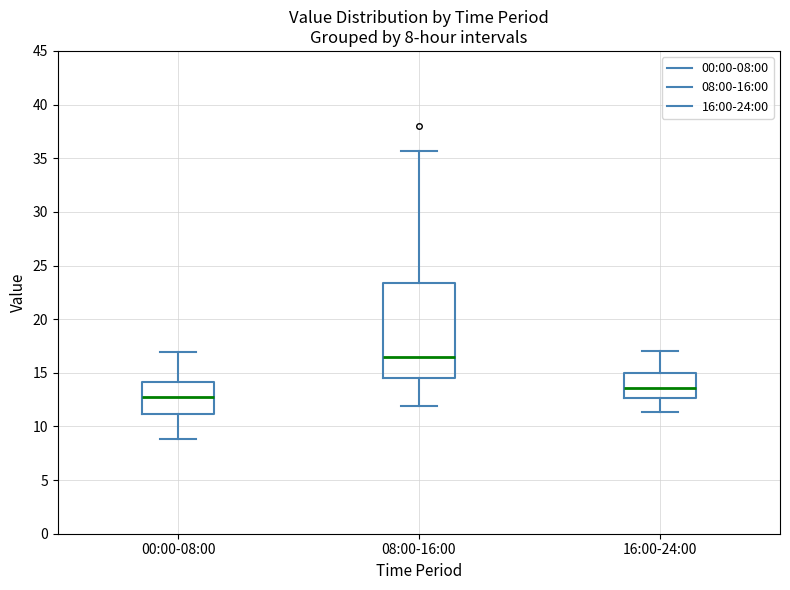

Which box is the tallest, from its lower edge to its upper edge?

08:00-16:00